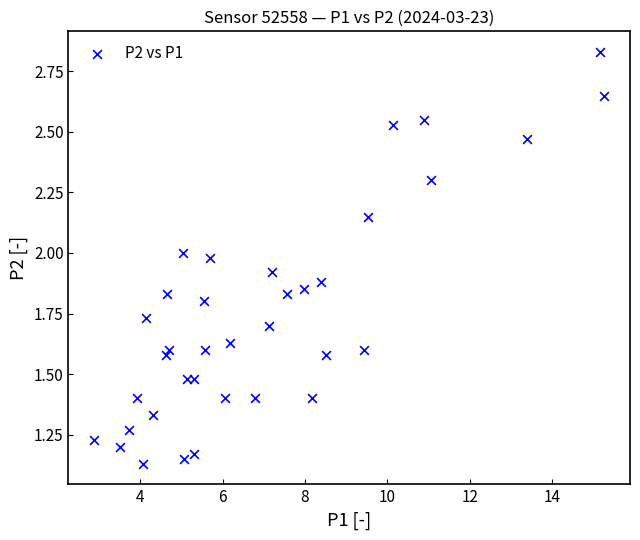

What is the range of X values (max minus min)?

12.4